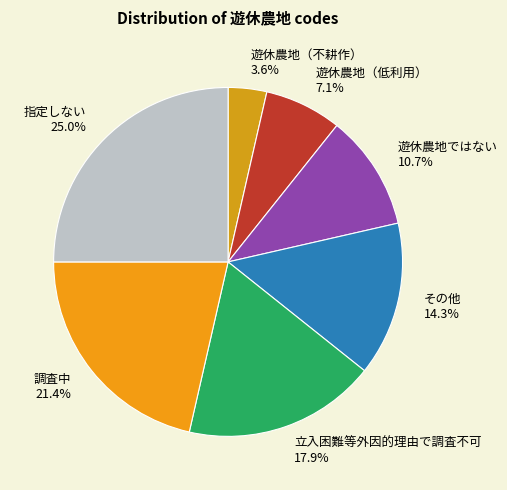

Rank the categories by value from highest to lowest.

指定しない, 調査中, 立入困難等外因的理由で調査不可, その他, 遊休農地ではない, 遊休農地（低利用）, 遊休農地（不耕作）